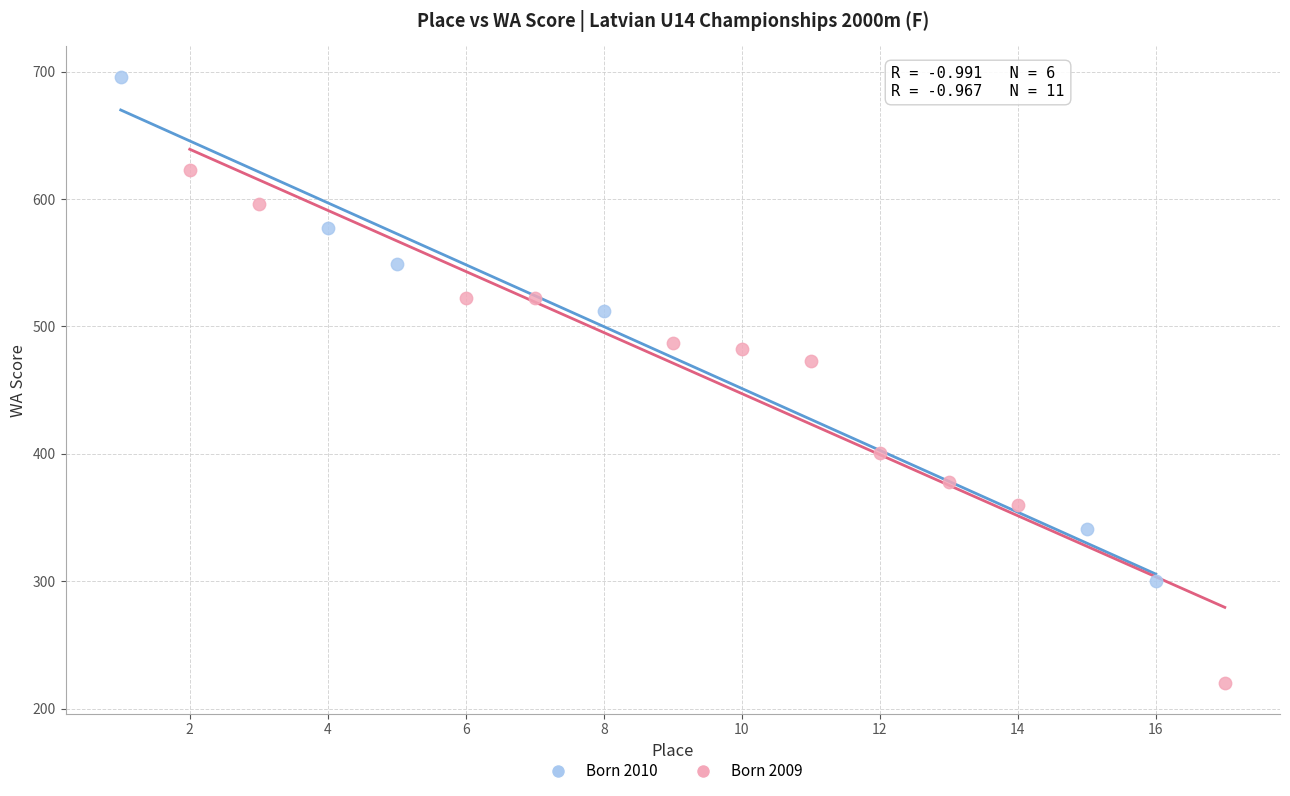

Which series reaches the maximum Y coordinate?

Born 2010